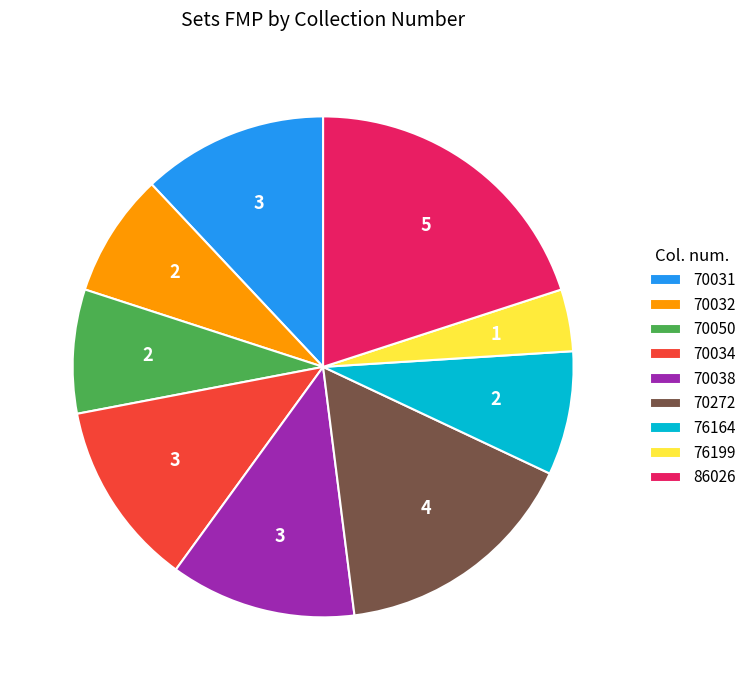

What is the ratio of the value at 86026 to the value at 76199?

5.0